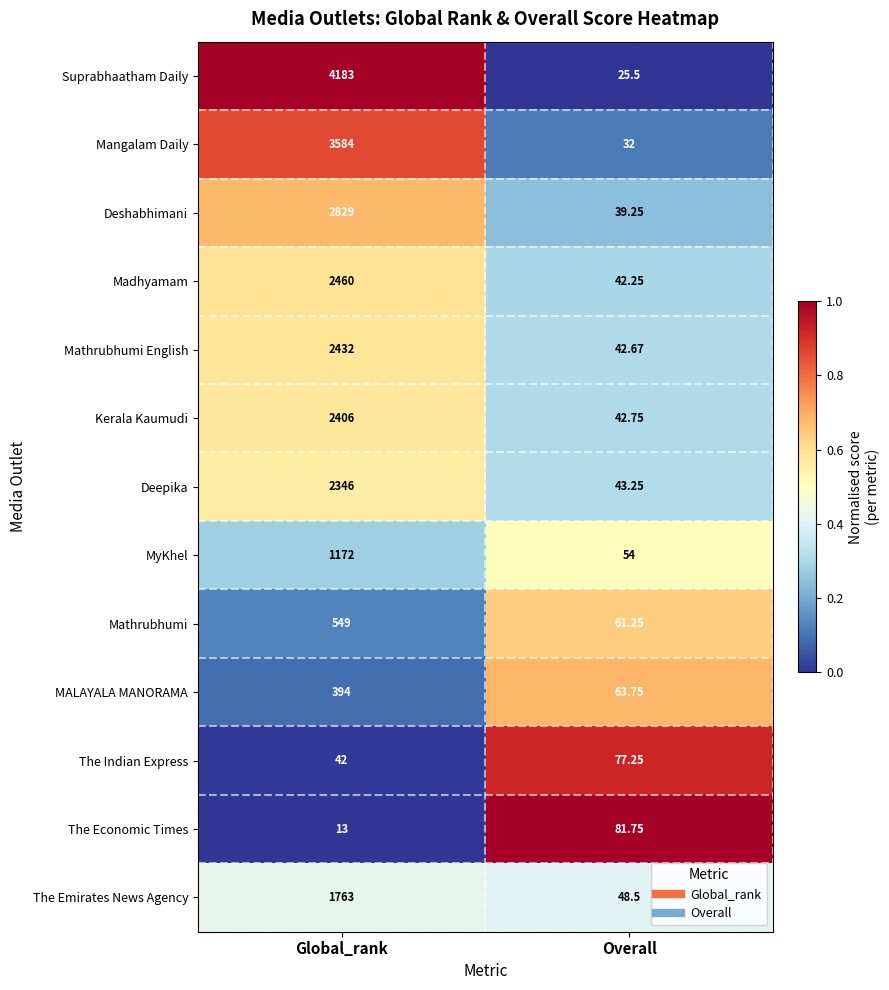

Which series has the largest total across all categories?

Suprabhaatham Daily